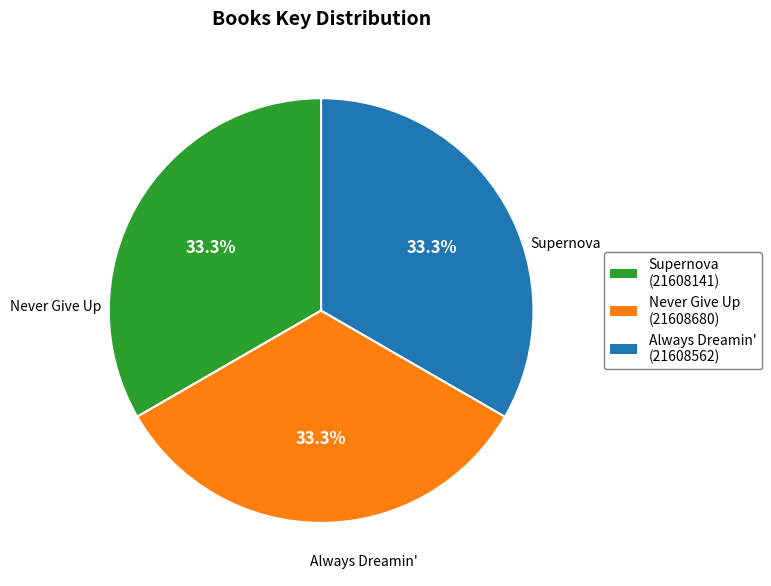

Does any single category account for the majority?

No